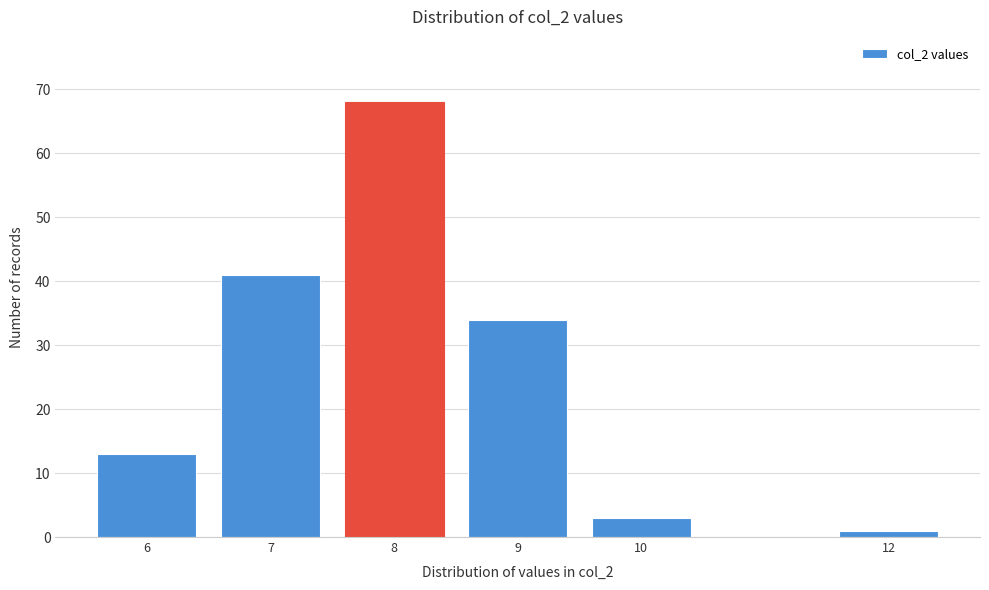

Reading left to right, extract all data points from this chart.

6=13	7=41	8=68	9=34	10=3	12=1